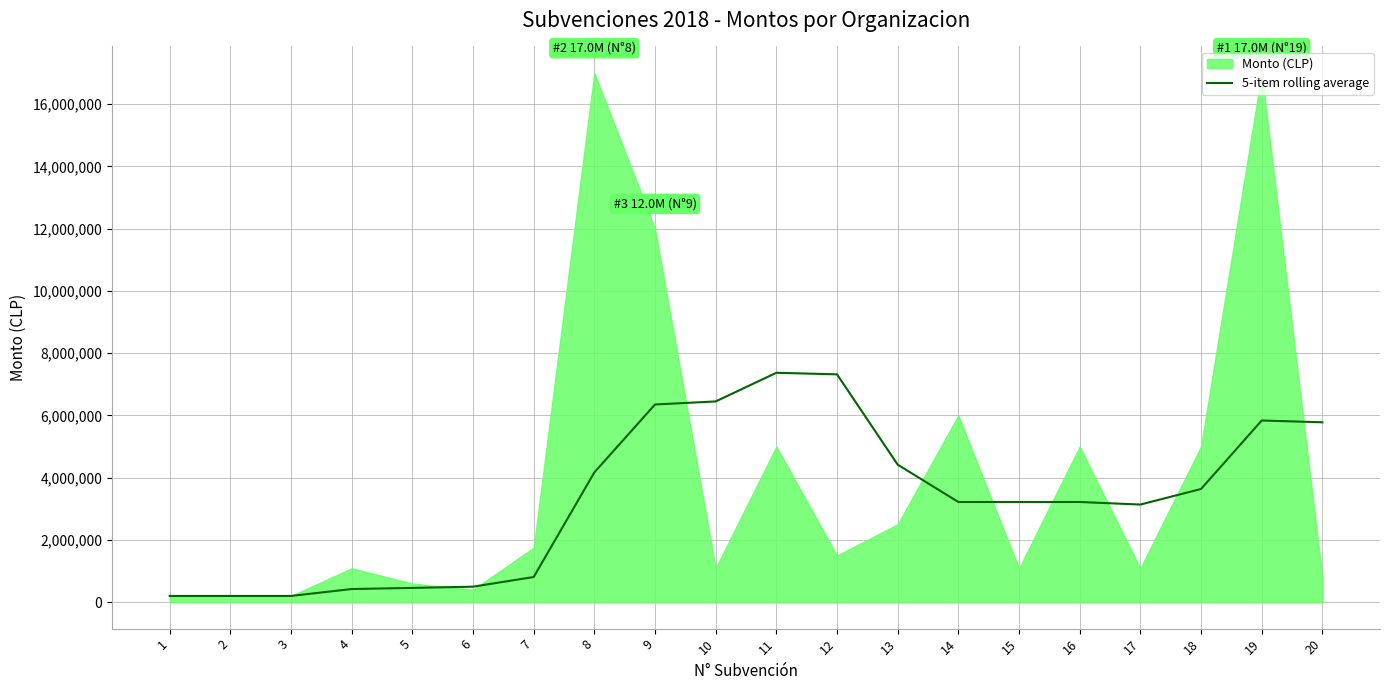

True or false: the data shows 7367672.6 at 11.

True